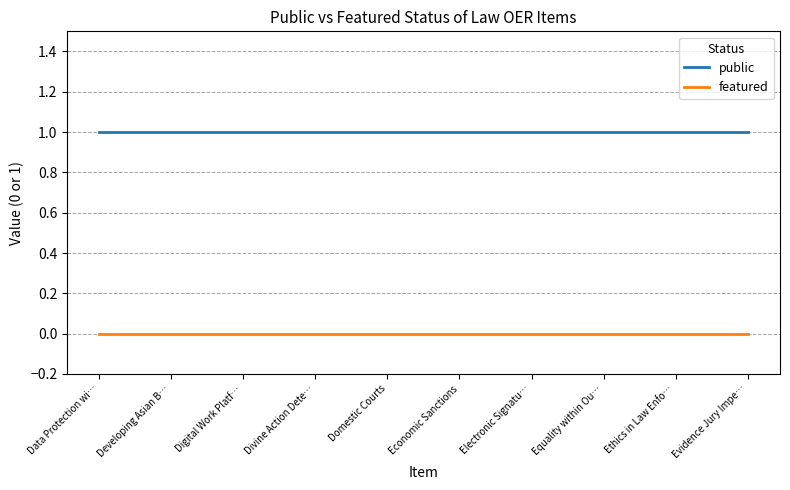

How many categories are shown in the chart?

10